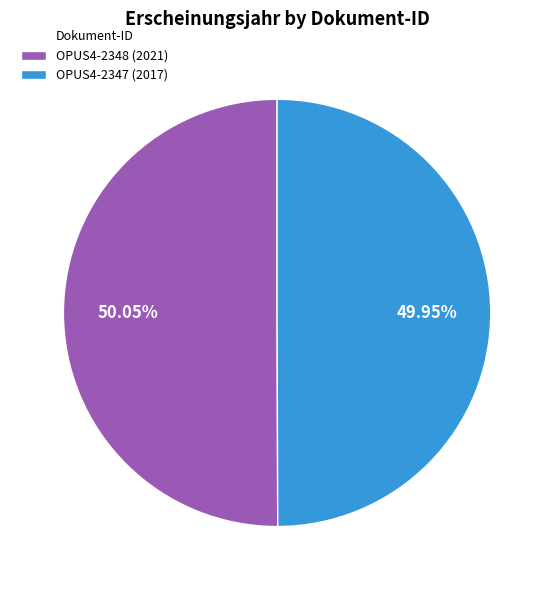

Approximately how many times larger is the value at OPUS4-2348 compared to OPUS4-2347?

1.0